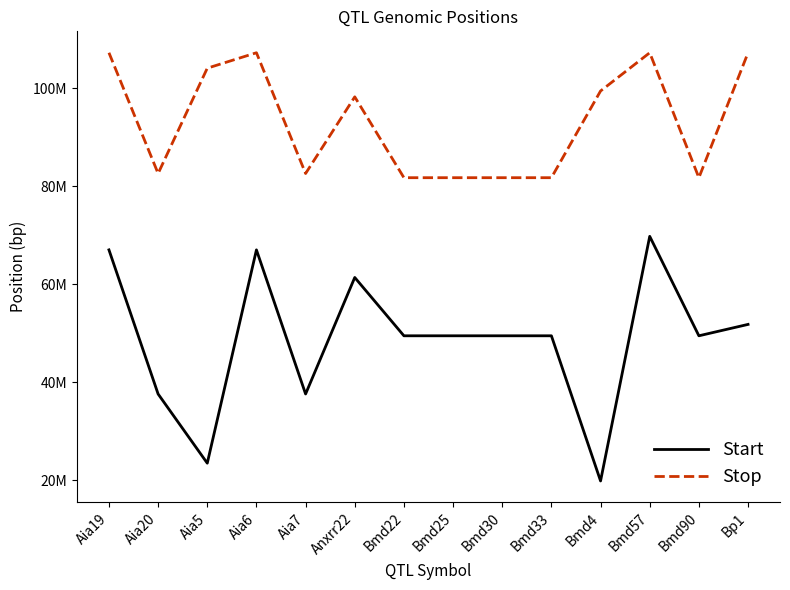

Where is Start nearest to the value 44777227?

Bmd22